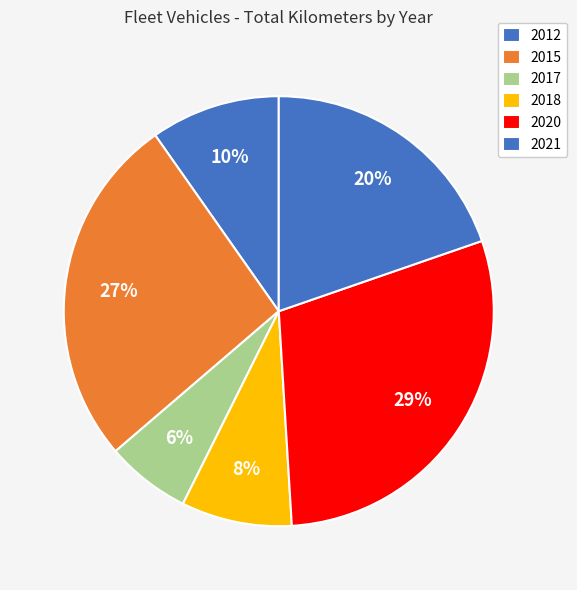

How many segments does this pie chart have?

6